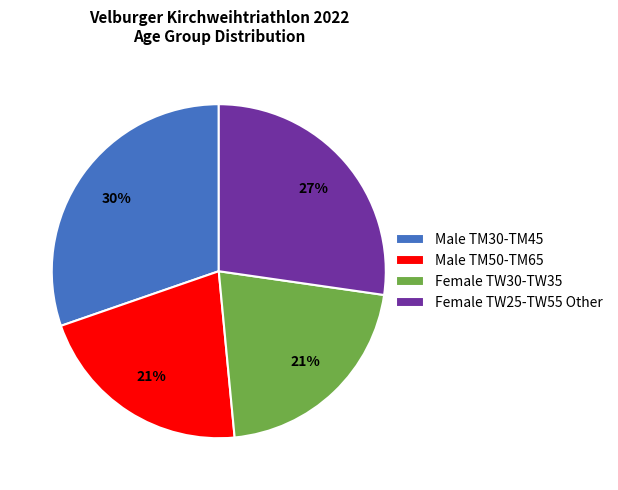

To the nearest percent, what portion does Female TW30-TW35 represent?

21%